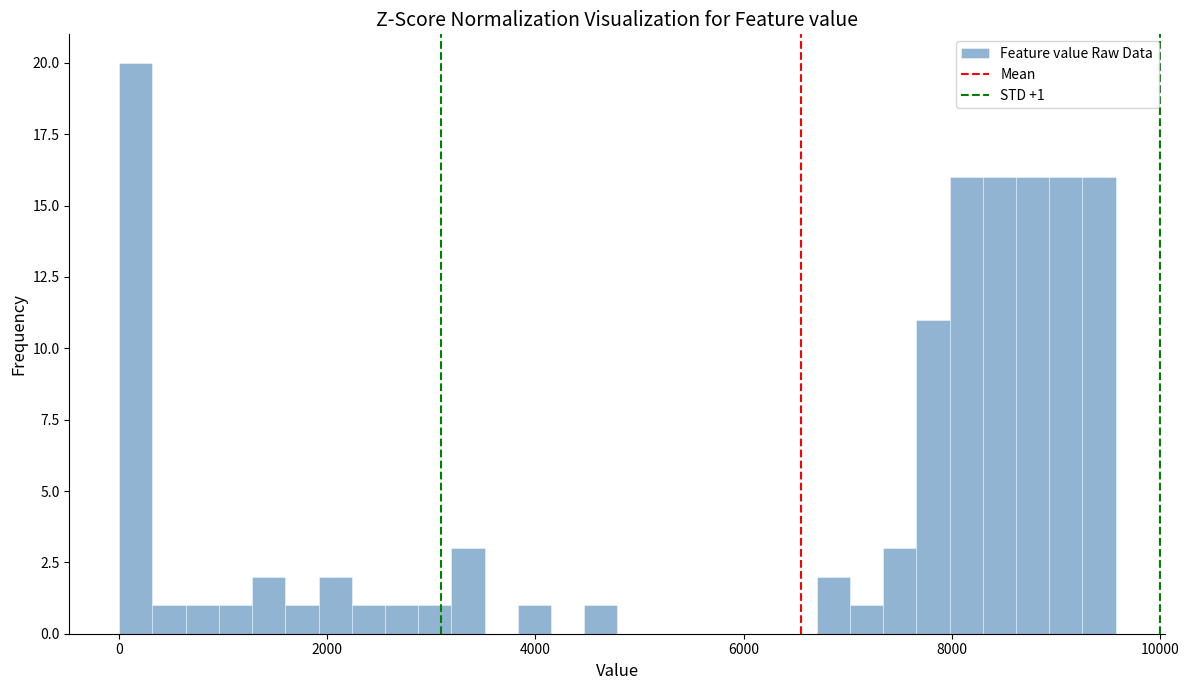

Around what value on the x-axis is the tallest bar? Give the approximate position of its centre, as read against the axis.

200